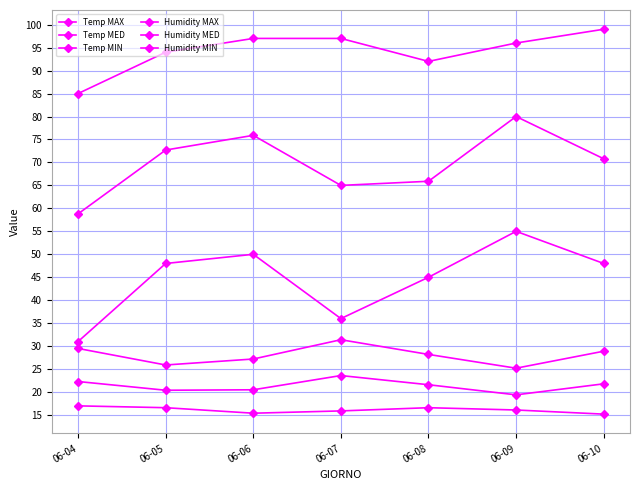

Is this an area chart (filled region under the line)?

No